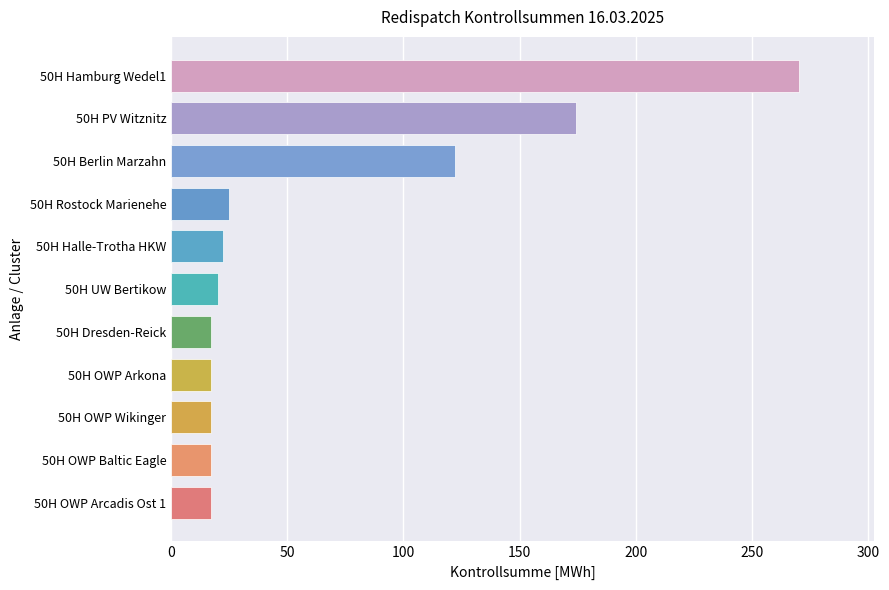

Where is the data nearest to the value 143?

50H Berlin Marzahn